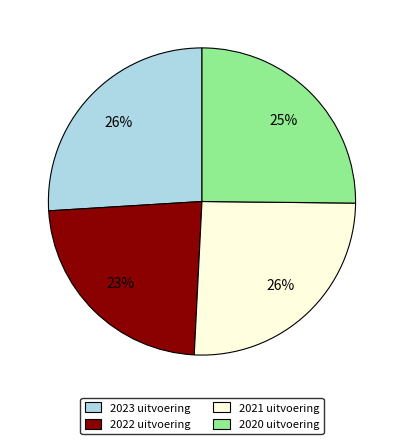

Is 2022 uitvoering the majority of the pie?

No